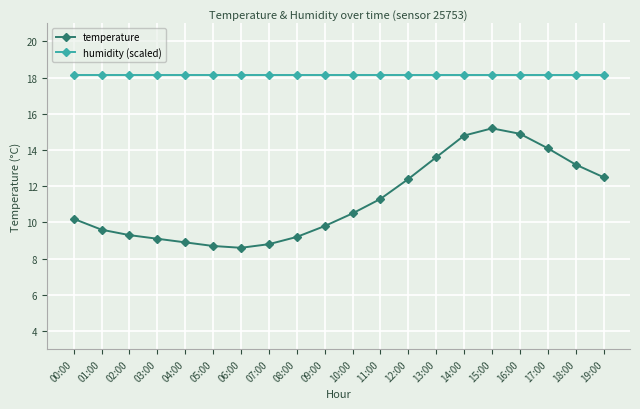

How many values in the temperature series exceed 10?

11